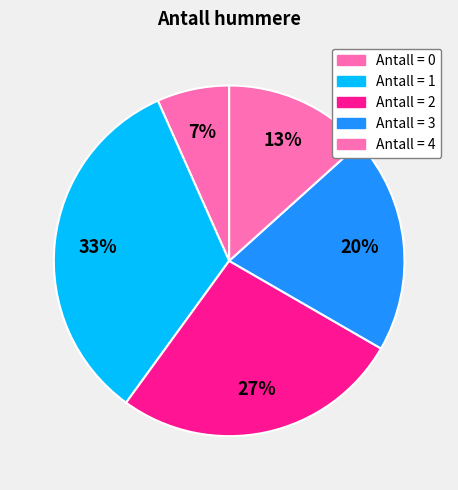

Count the number of slices in the pie.

5